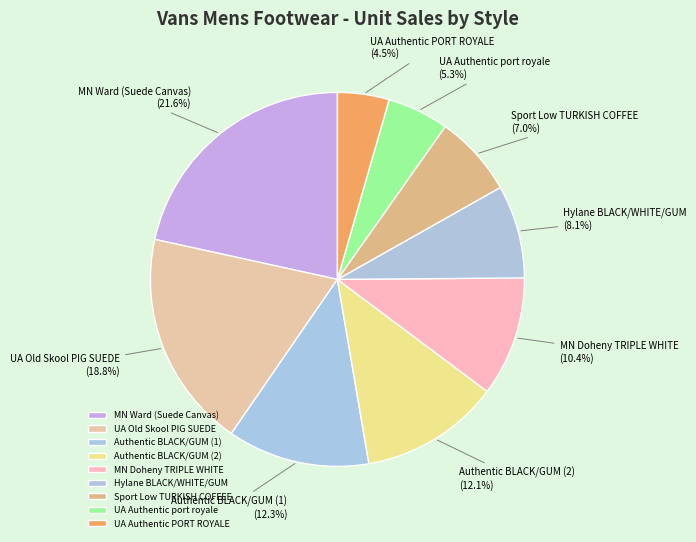

Is it true that Authentic BLACK/GUM (2) is 22% of the pie?

False